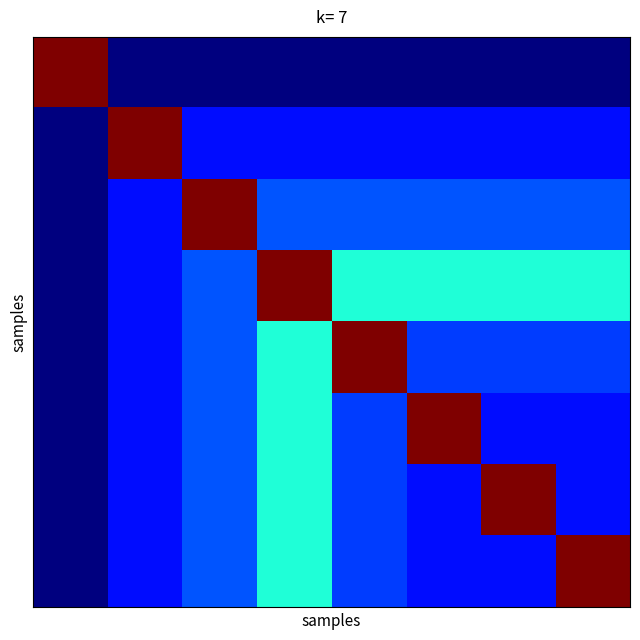

Count the number of data series in this chart.

8